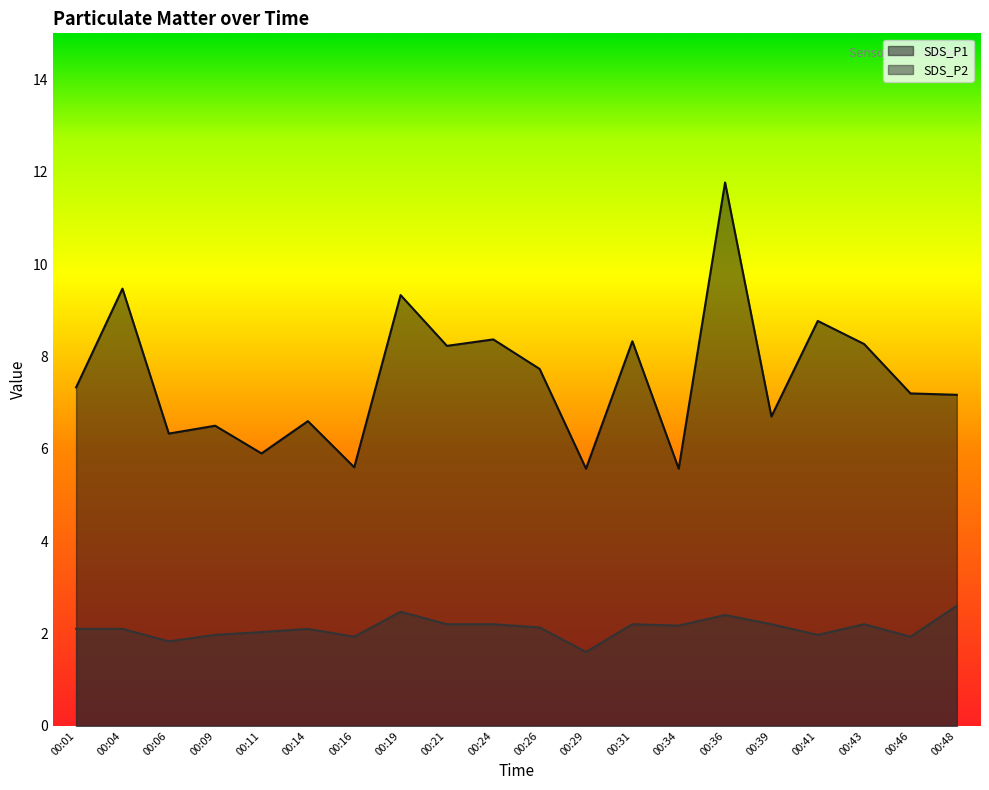

What is the spread (max minus min) of values at 00:06?

4.5